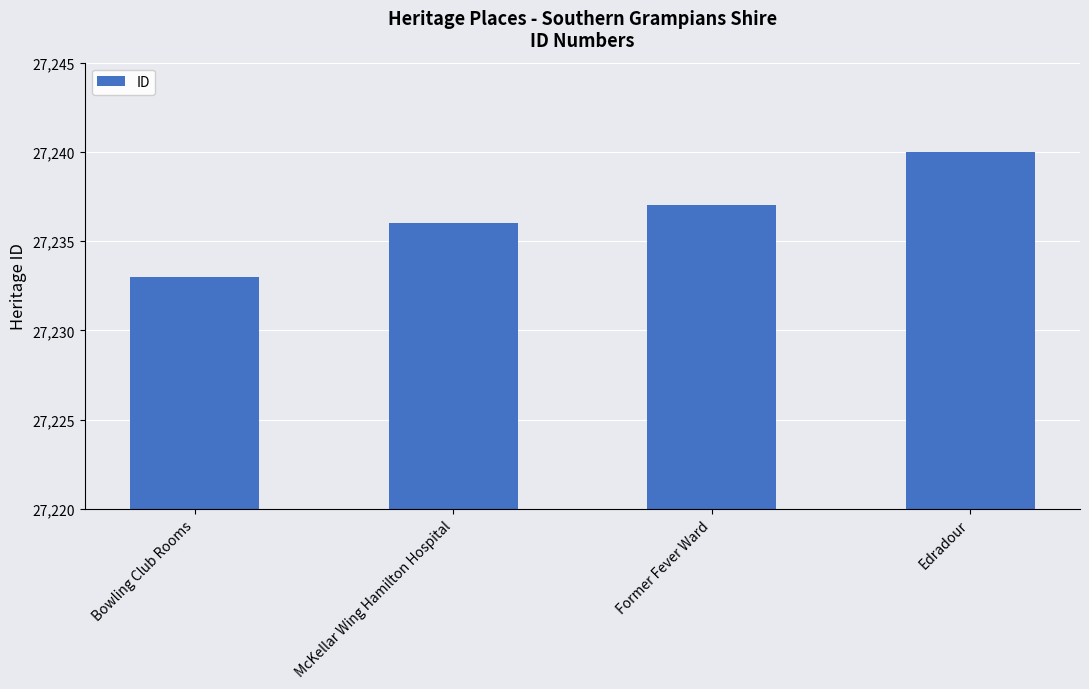

Which category has the highest value across all series?

Edradour